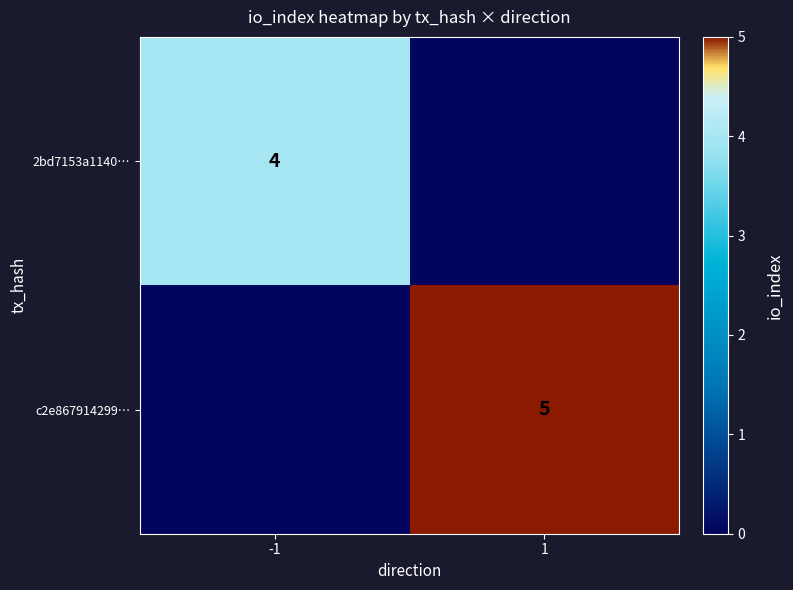

Is it true that c2e867914299… equals 8 at 1?

False